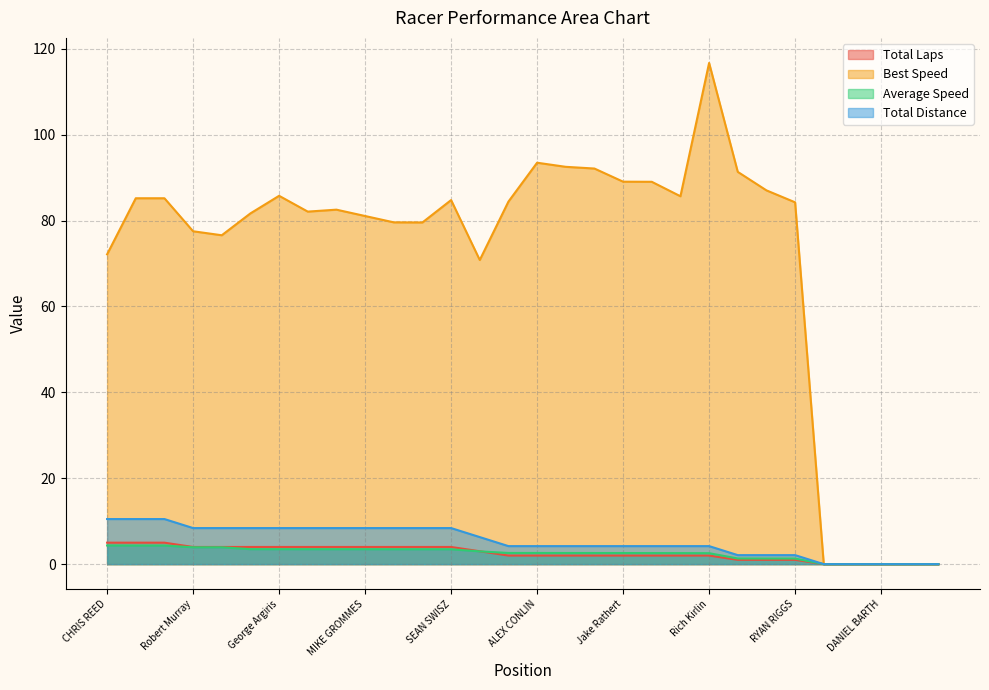

Between KYLE KENNEDY and Aaron Schmidt, which series saw the biggest shift?

Best Speed